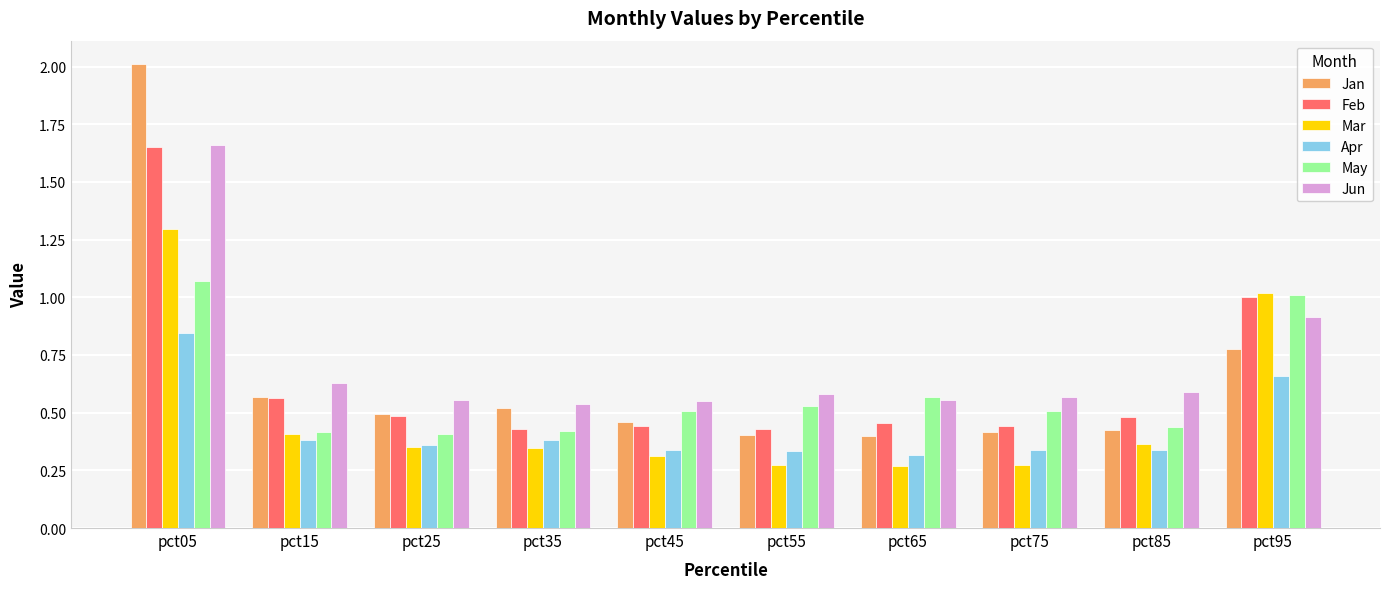

The May series shows 0.5 at pct75. True or false?

True